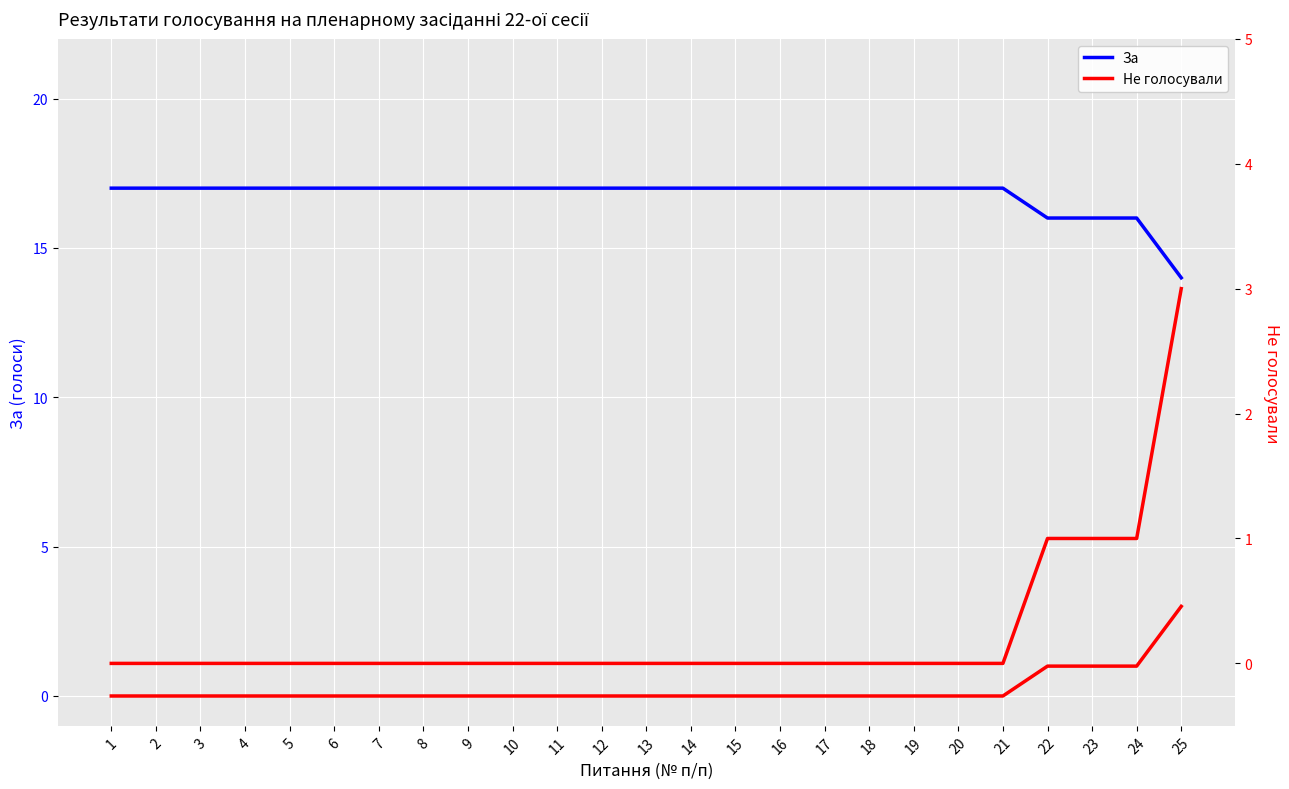

What is the sum of the За values at 22 and 1?

33